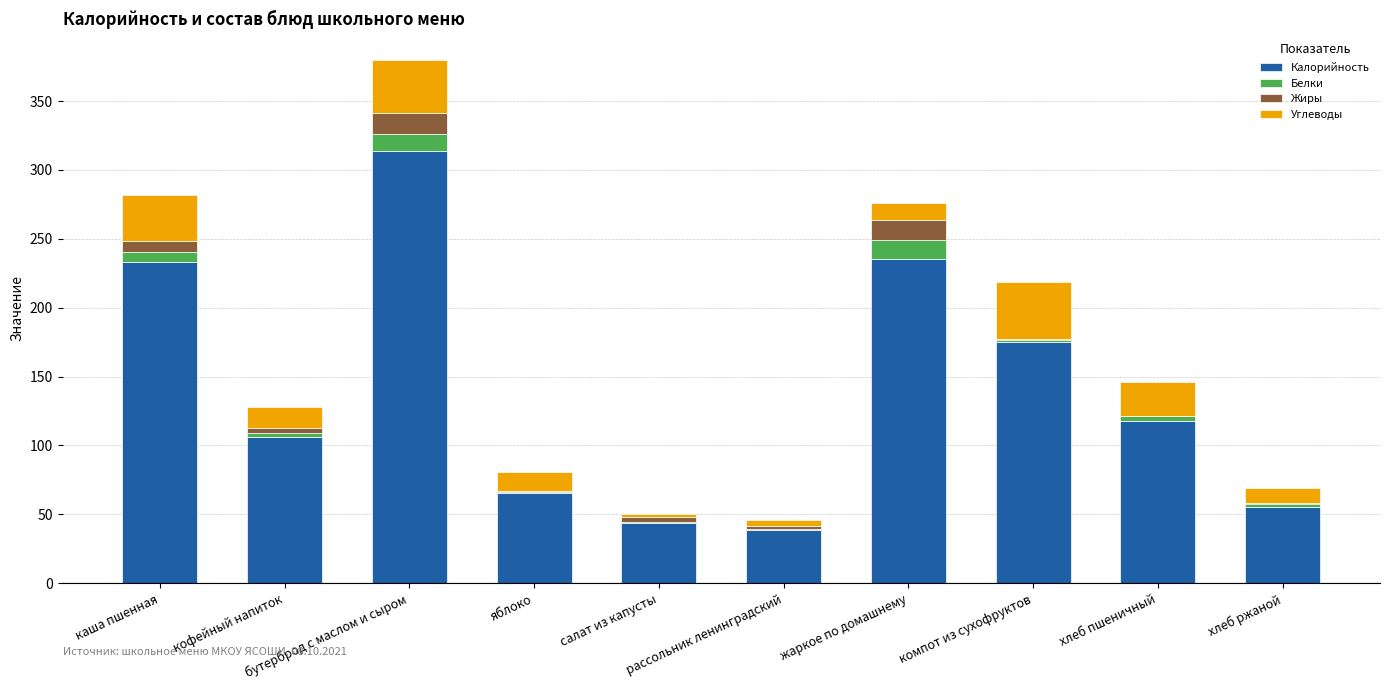

What is the highest value of the Калорийность series?

314.0